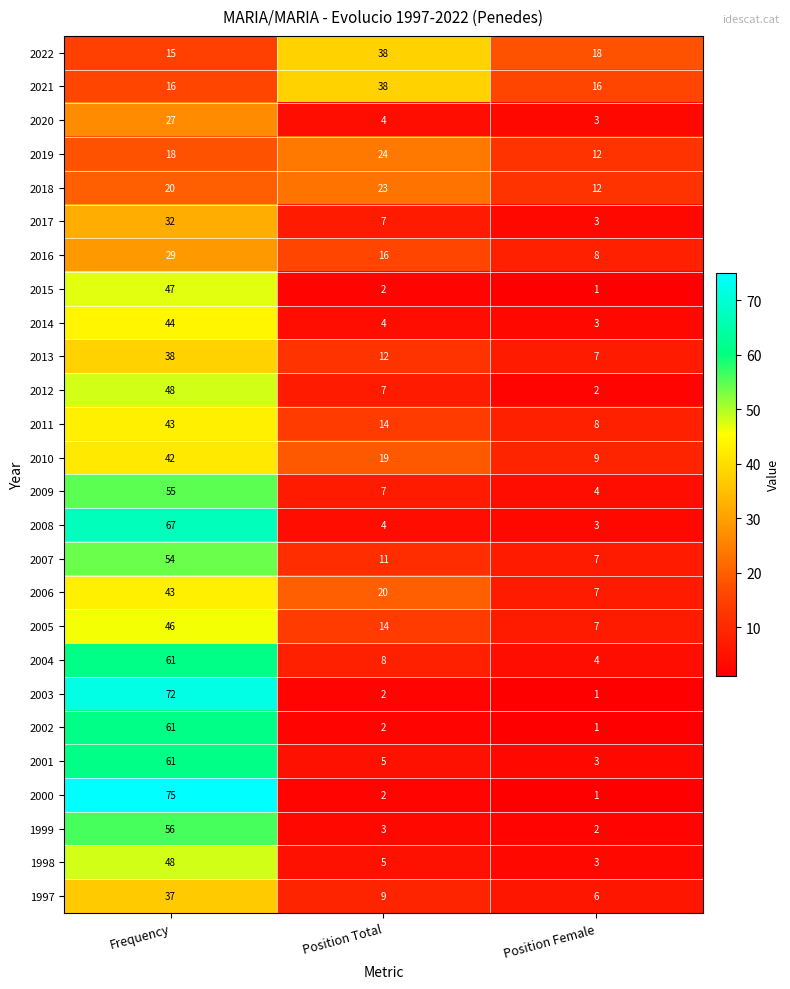

What is the smallest value displayed?

1